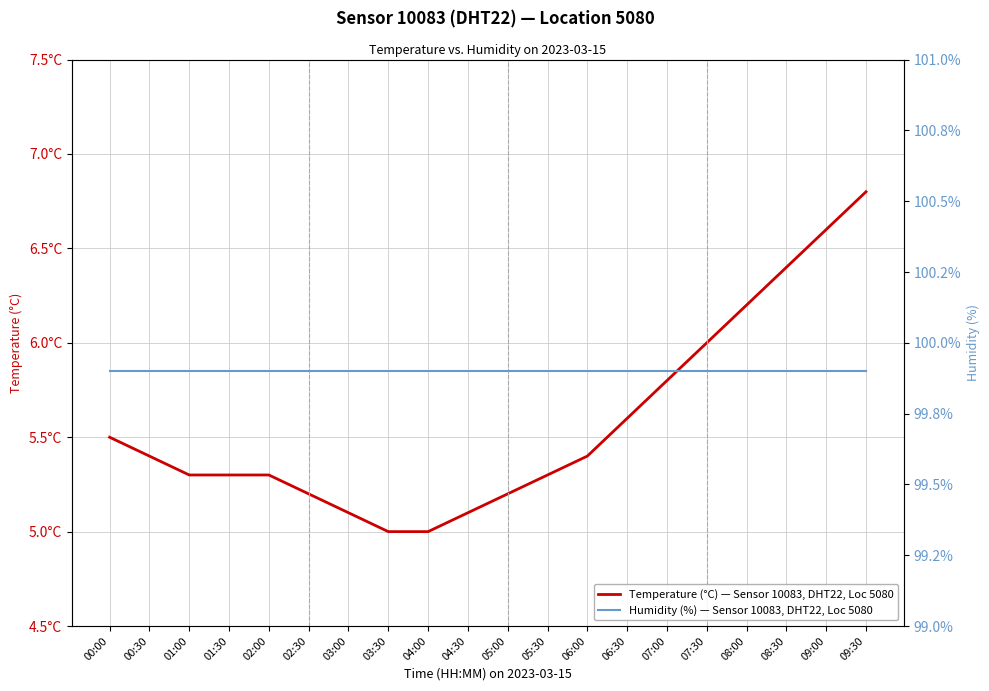

At how many categories does at least one series exceed 23?

20